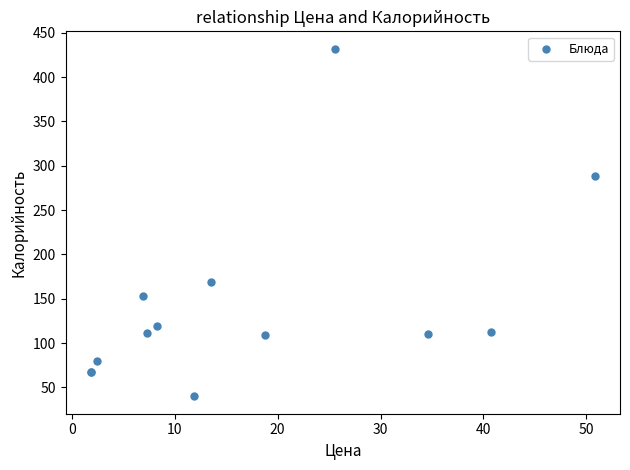

What Y value in the scatter plot is closest to 236?

288